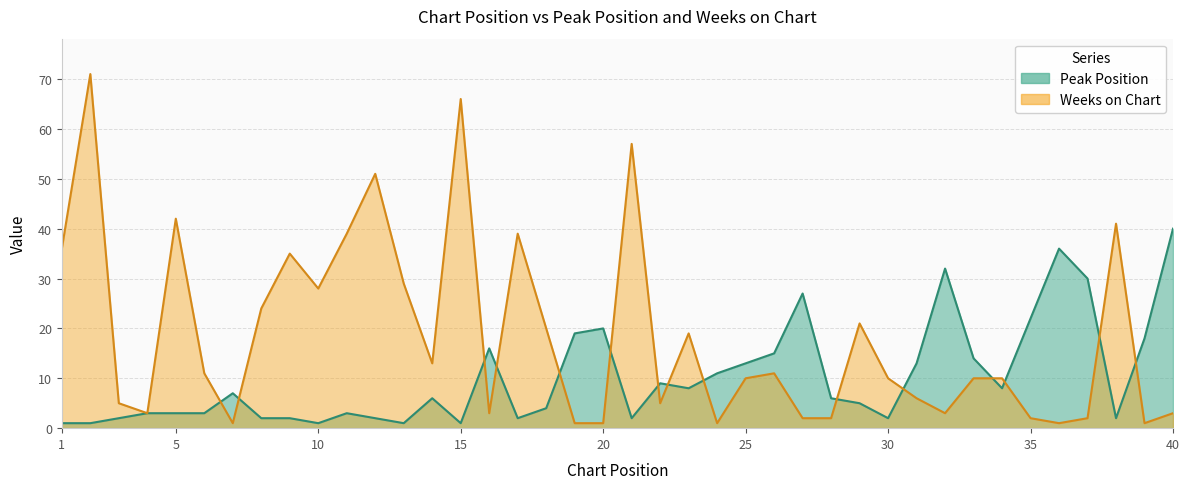

List the labels in order of Peak Position value, smallest first.

1, 2, 10, 13, 15, 3, 8, 9, 12, 17, 21, 30, 38, 4, 5, 6, 11, 18, 29, 14, 28, 7, 23, 34, 22, 24, 25, 31, 33, 26, 16, 39, 19, 20, 35, 27, 37, 32, 36, 40